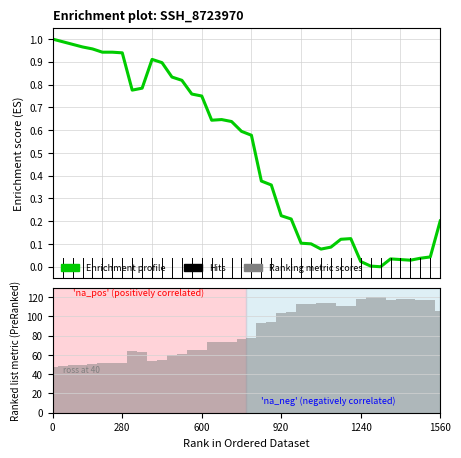

At 18, list the series in order from largest to smallest.

Ranking metric scores, Enrichment profile